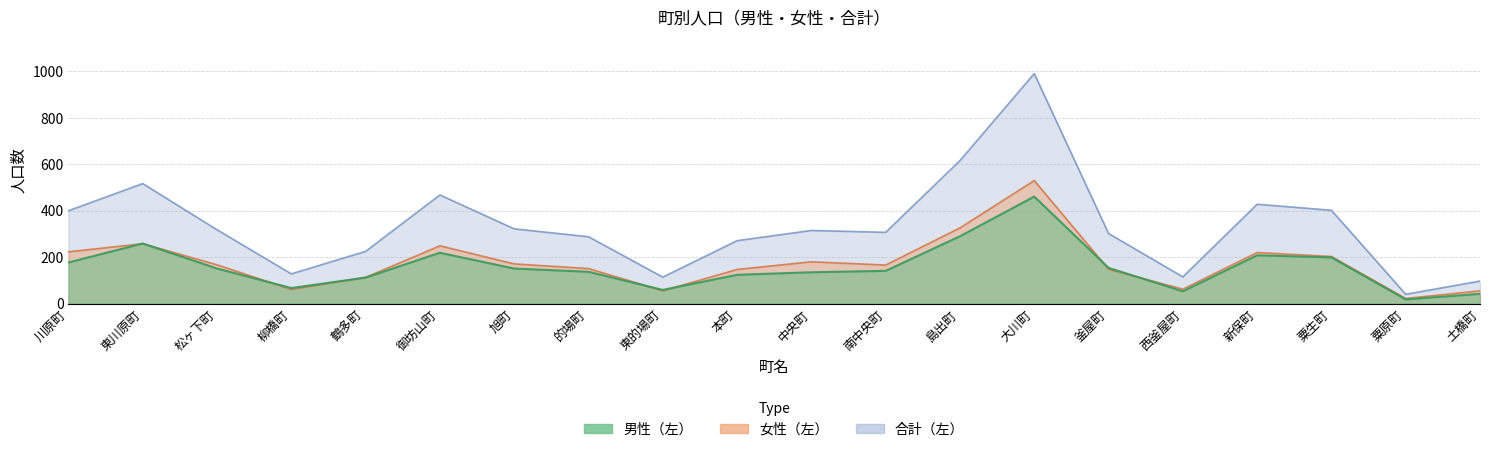

What are all the series names shown in the legend?

男性（左）, 女性（左）, 合計（左）